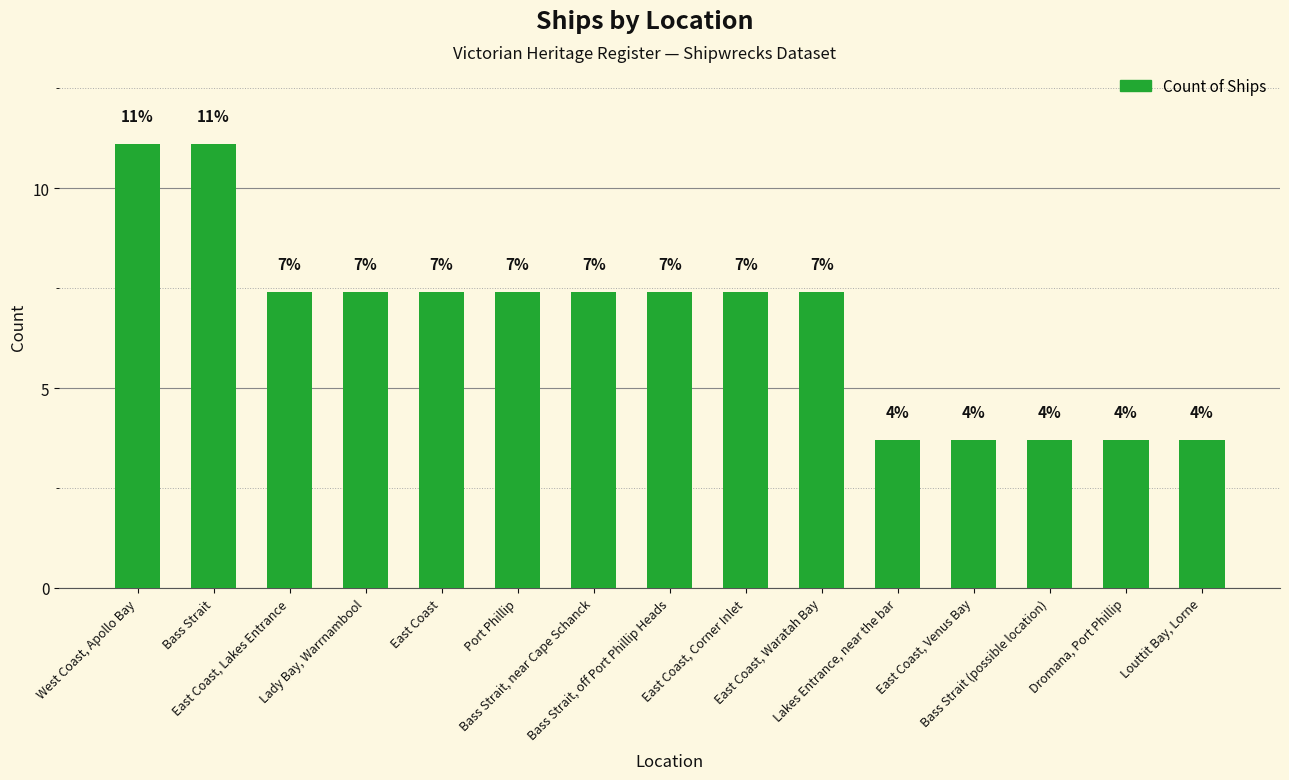

Where is the data nearest to the value 7?

East Coast, Lakes Entrance